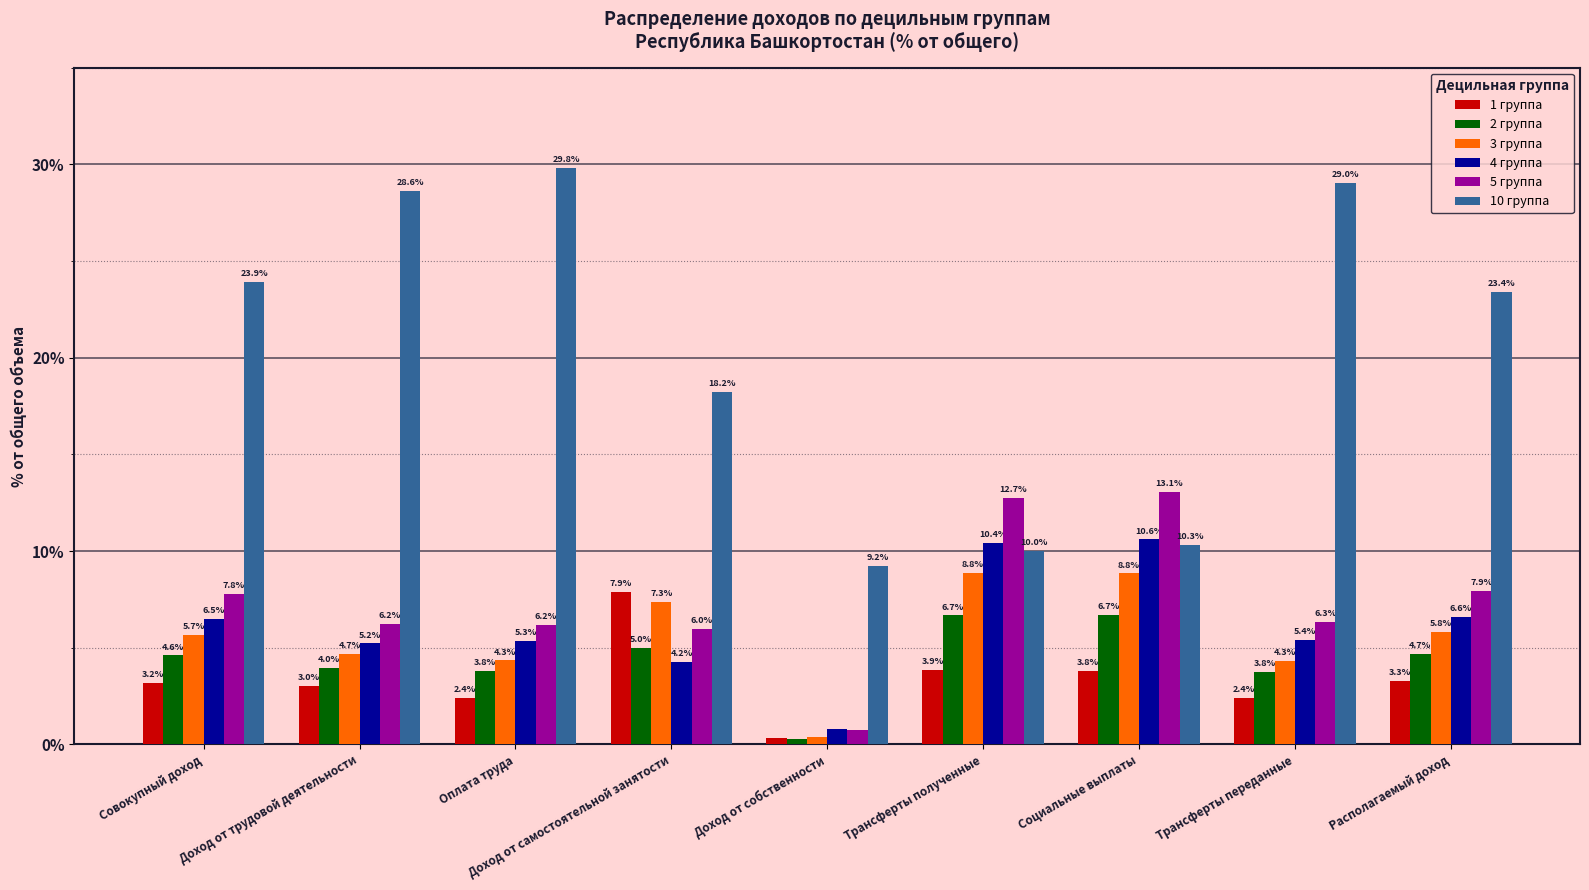

What is the spread (max minus min) of values at Доход от самостоятельной занятости?

14.0